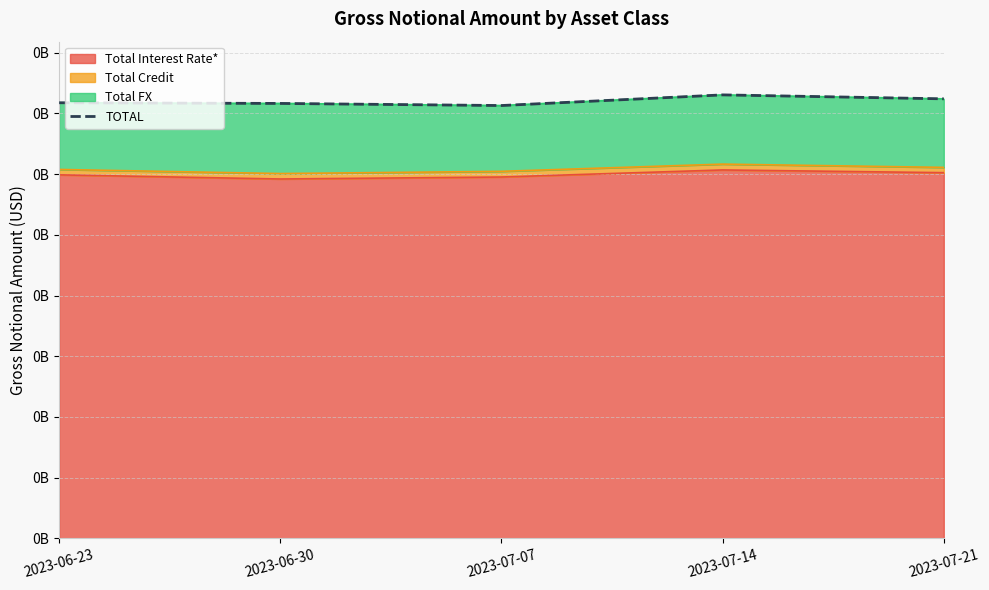

What is the minimum value shown in the chart?

356566625